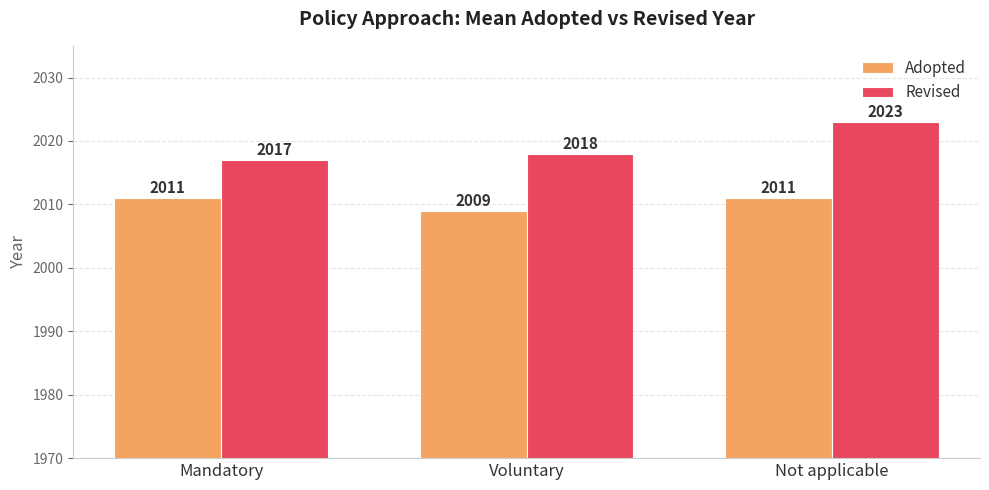

True or false: Revised has a value of 2017 at Mandatory.

True